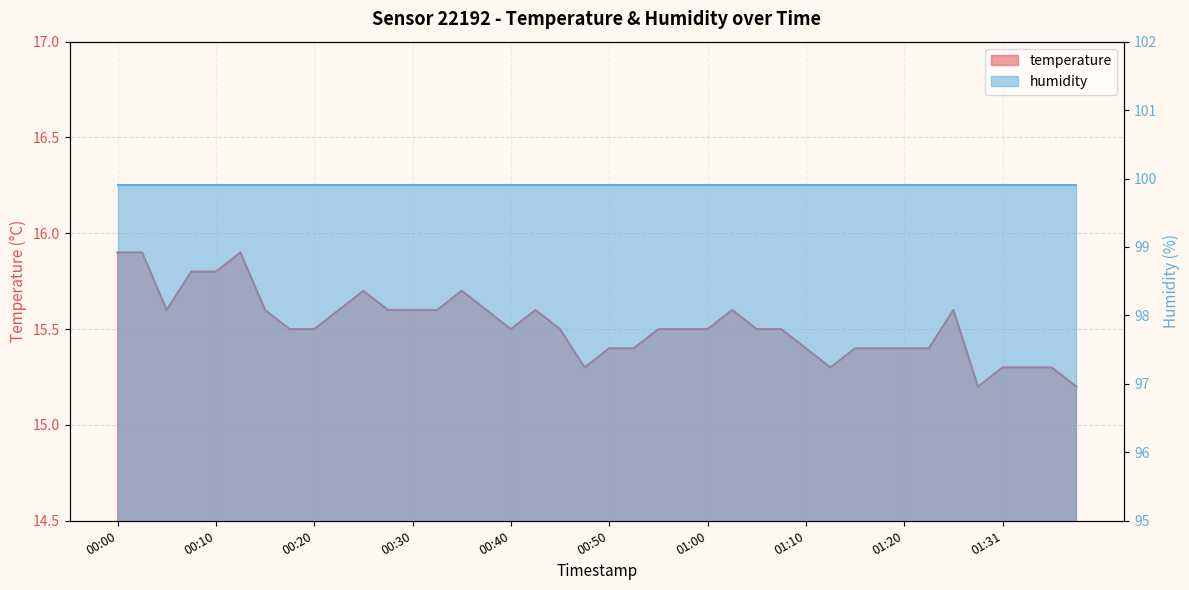

List the labels in order of value, largest first.

00:00, 00:03, 00:12, 00:07, 00:10, 00:25, 00:35, 00:05, 00:15, 00:22, 00:27, 00:30, 00:32, 00:37, 00:42, 01:02, 01:26, 00:17, 00:20, 00:40, 00:45, 00:55, 00:57, 01:00, 01:05, 01:07, 00:50, 00:52, 01:10, 01:15, 01:18, 01:20, 01:23, 00:47, 01:13, 01:31, 01:33, 01:36, 01:28, 01:38